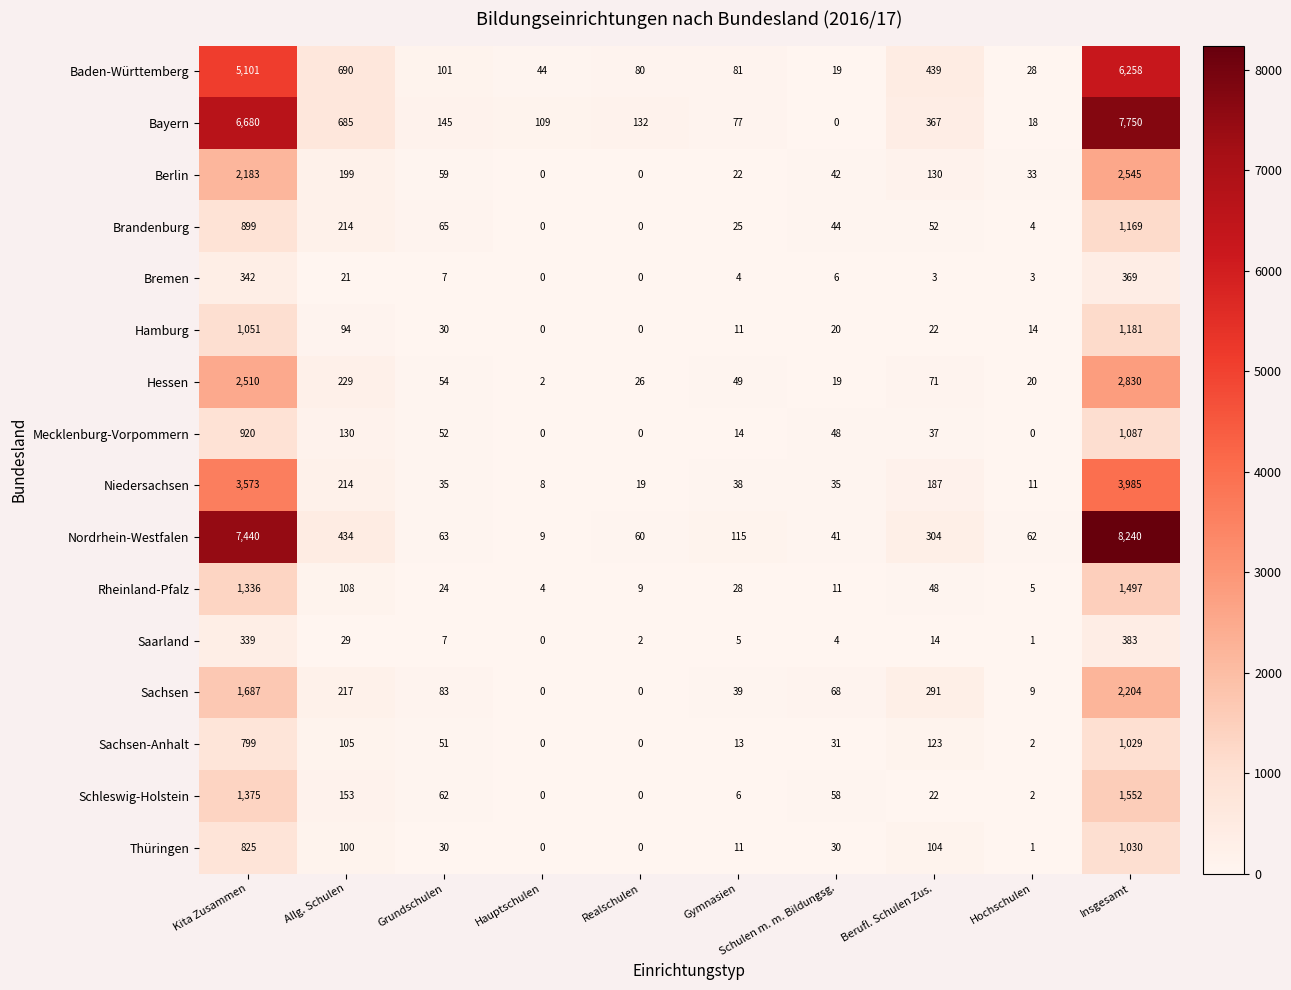

The value of Thüringen at Grundschulen is 9. True or false?

False